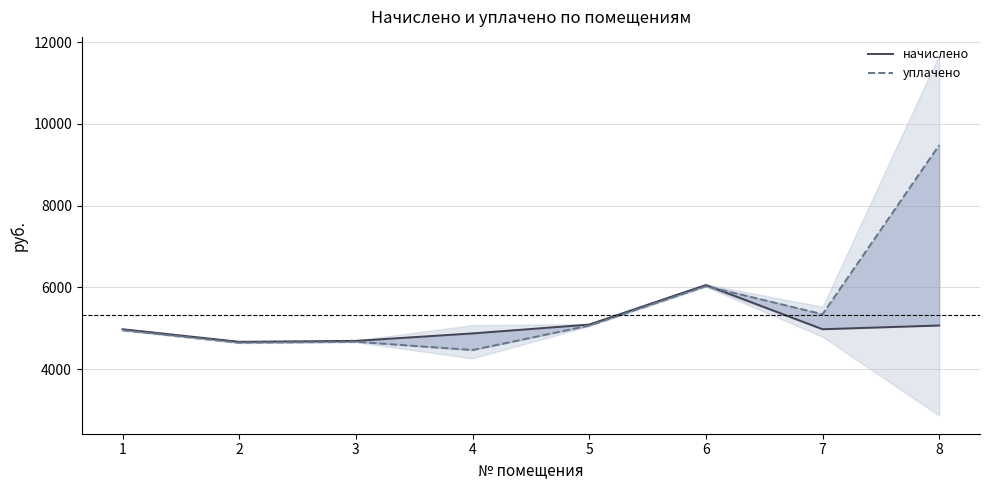

Where is уплачено nearest to the value 6974?

6